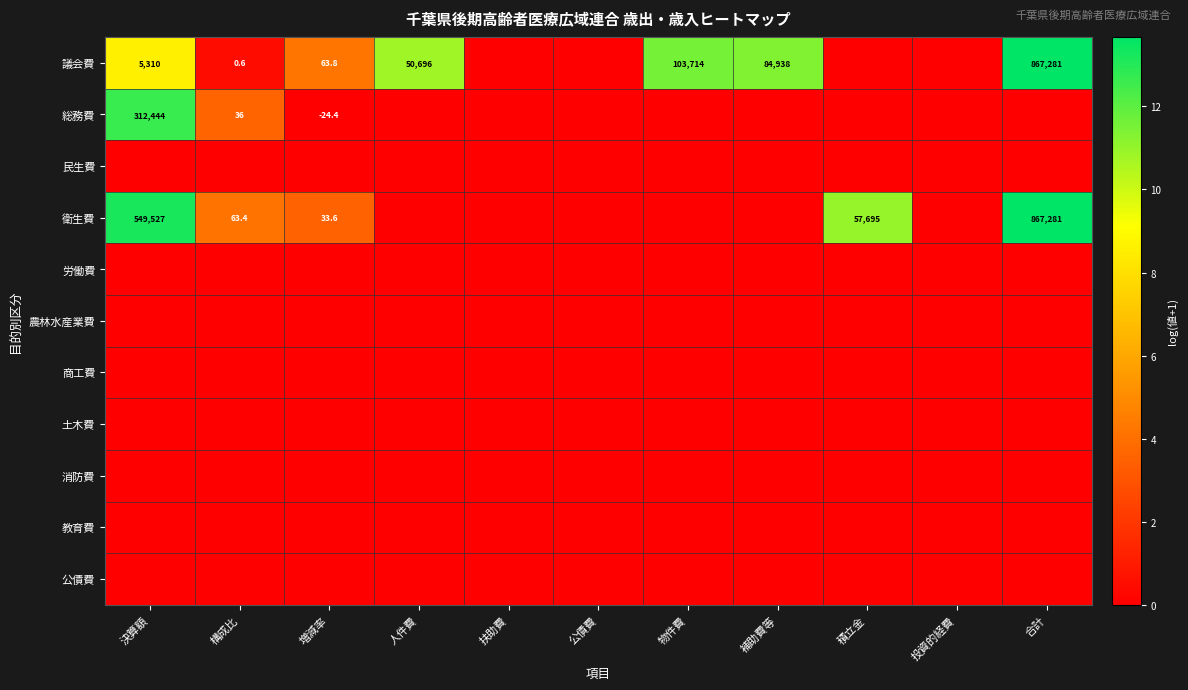

Count the number of categories in the chart.

11